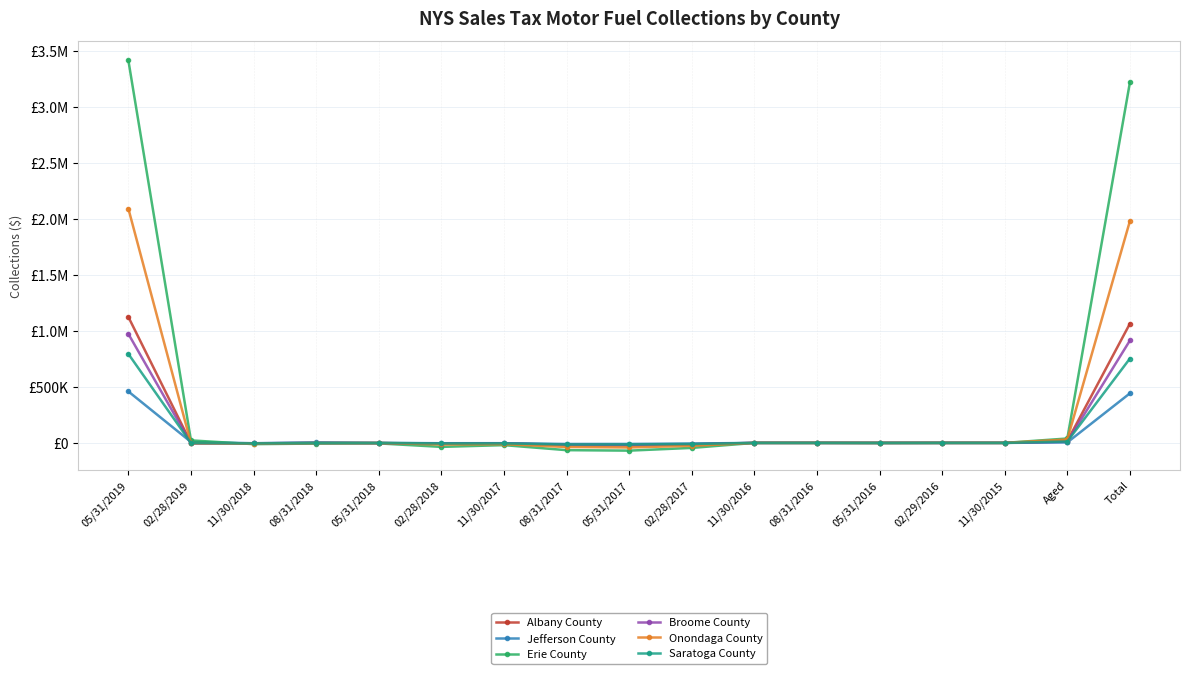

Is this an area chart (filled region under the line)?

No